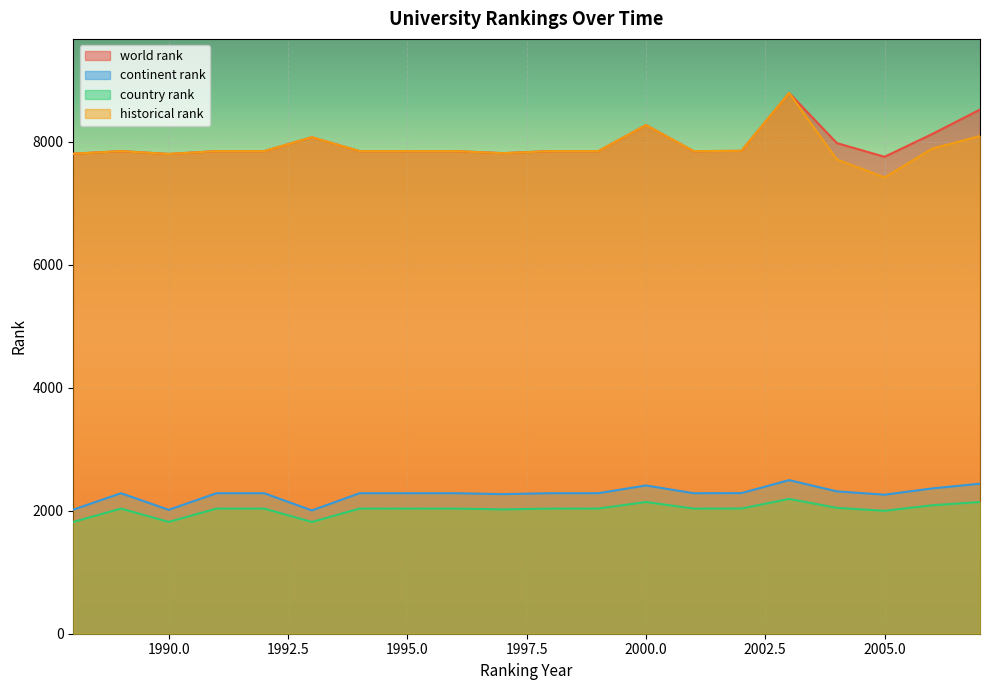

Which category has the highest value in the world rank series?

2003